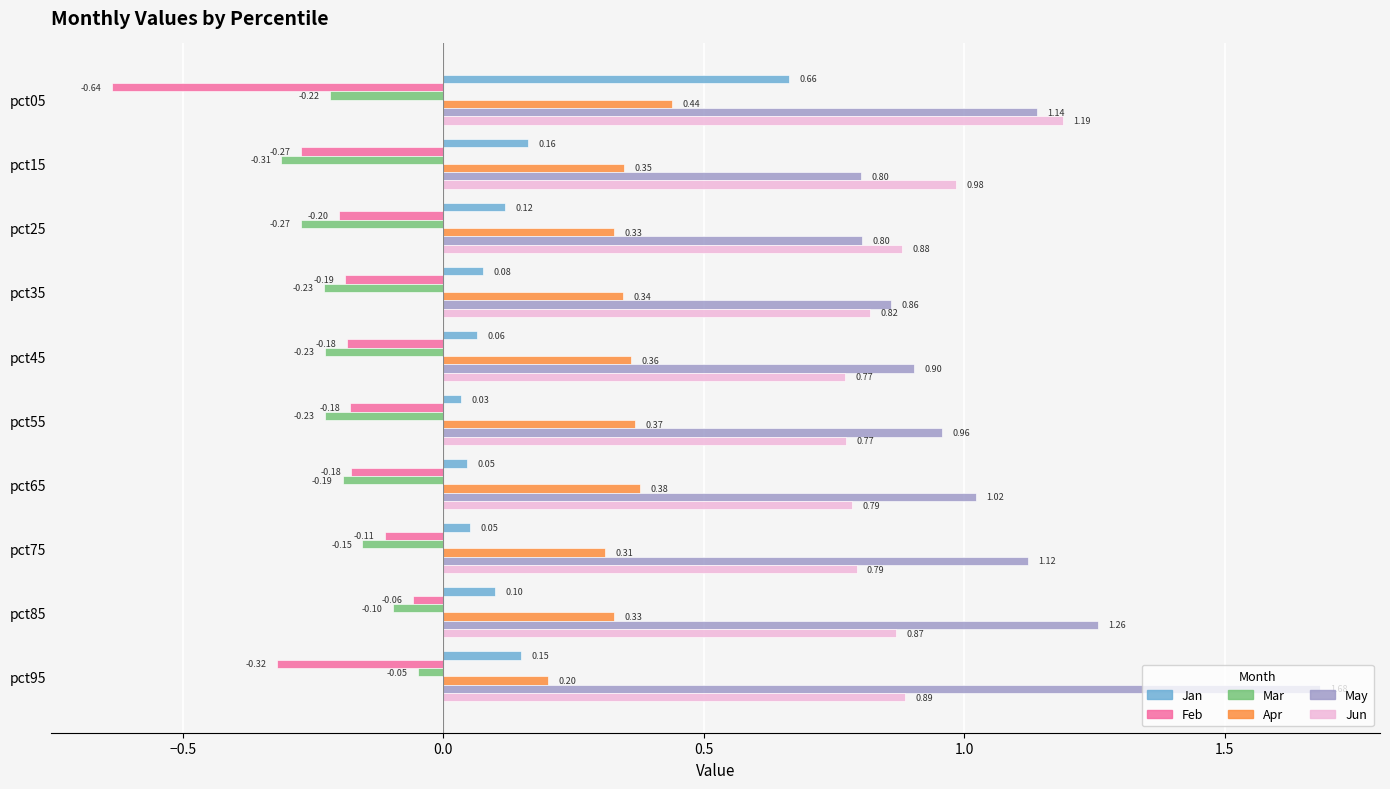

At how many categories does at least one series exceed 0?

10